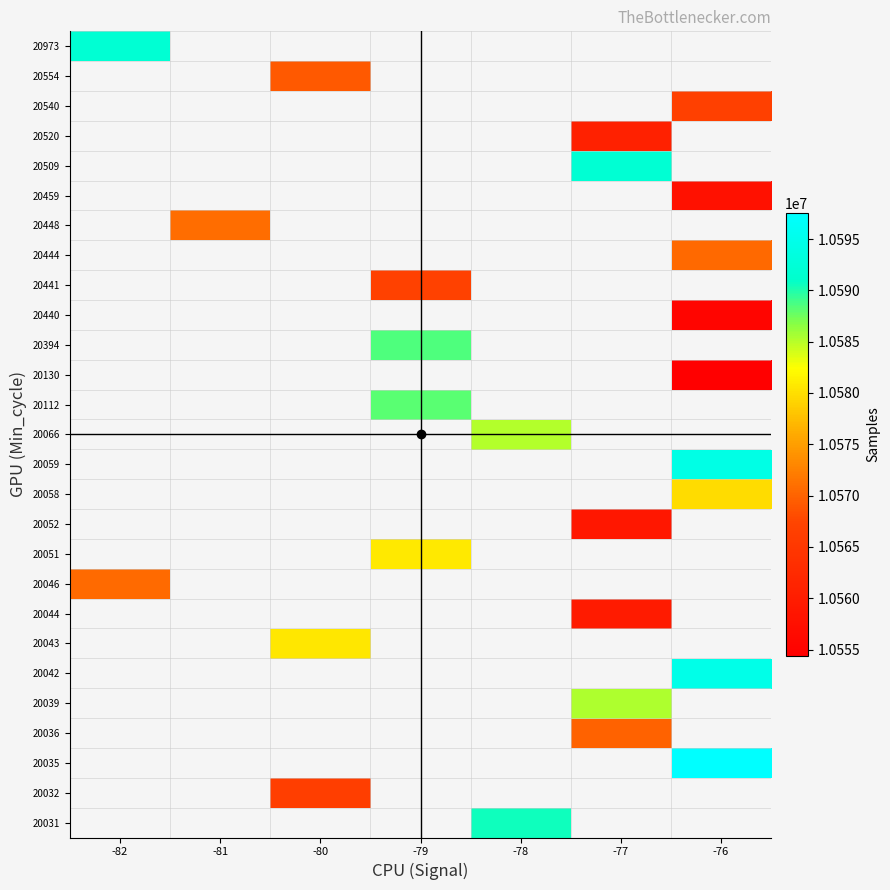

How many positive values does the 20052 series have?

1